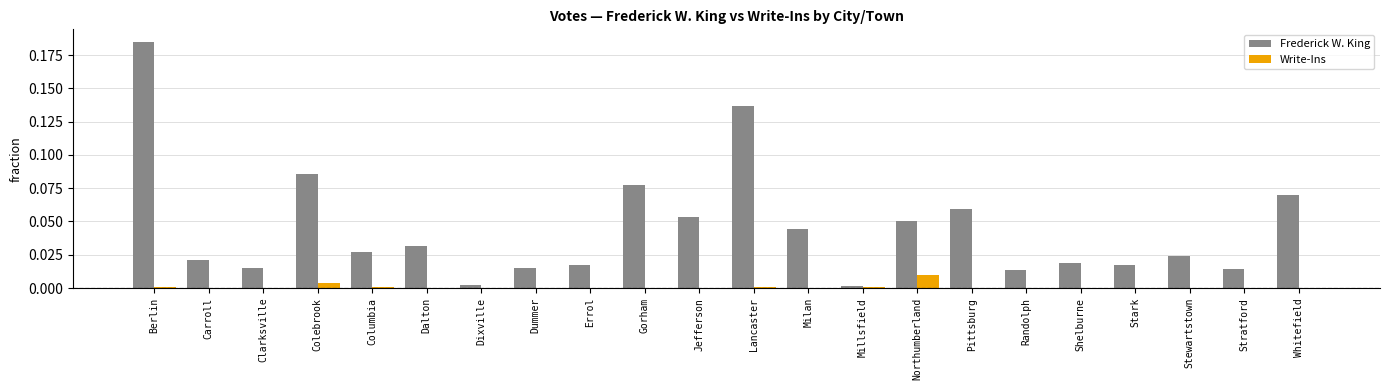

Which series changed the most between Gorham and Randolph?

Frederick W. King